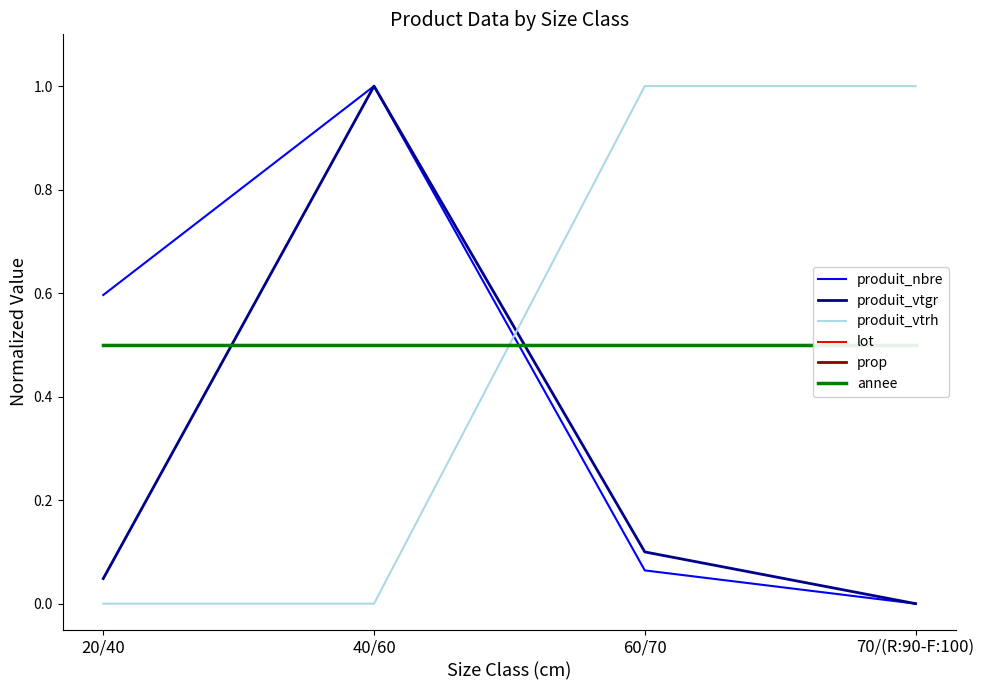

What is the total value across all series at 40/60?

3.5